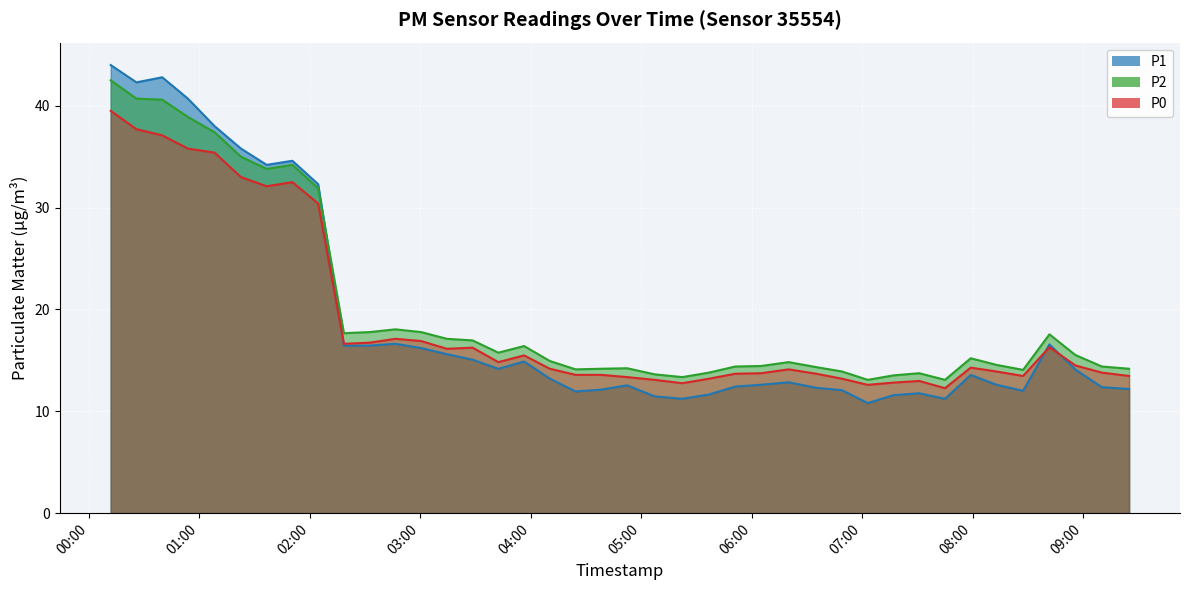

At which category does P2 reach its first local peak?

2022-12-18T01:50:39